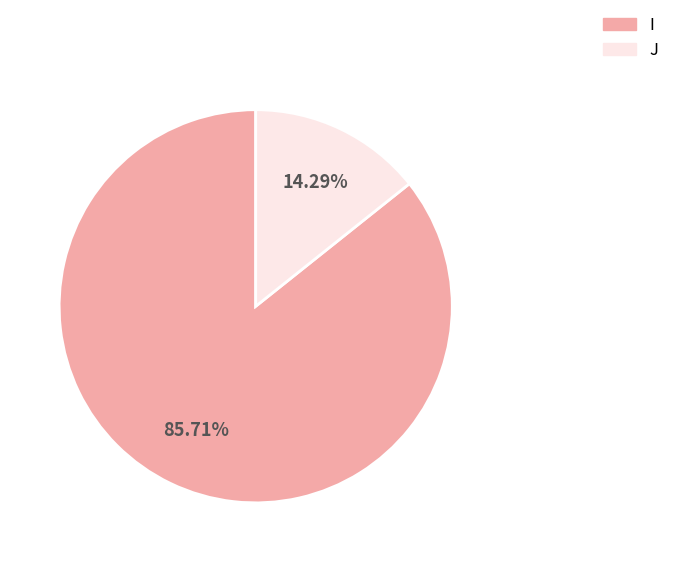

To the nearest percent, what percentage of the pie is I?

86%